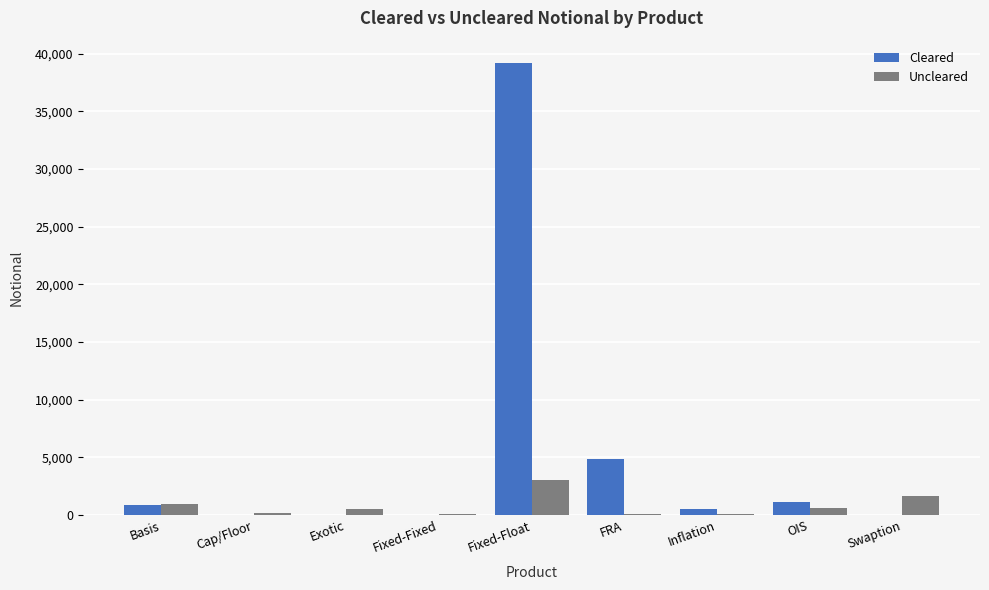

What is the sum of all Cleared values?

46506